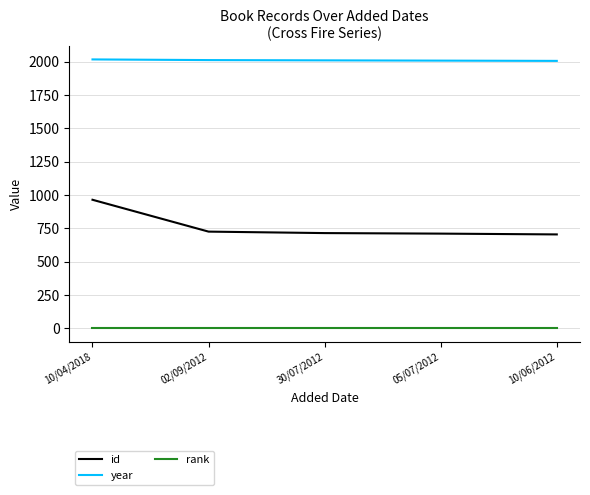

Rank the series by their maximum value, from highest to lowest.

year, id, rank